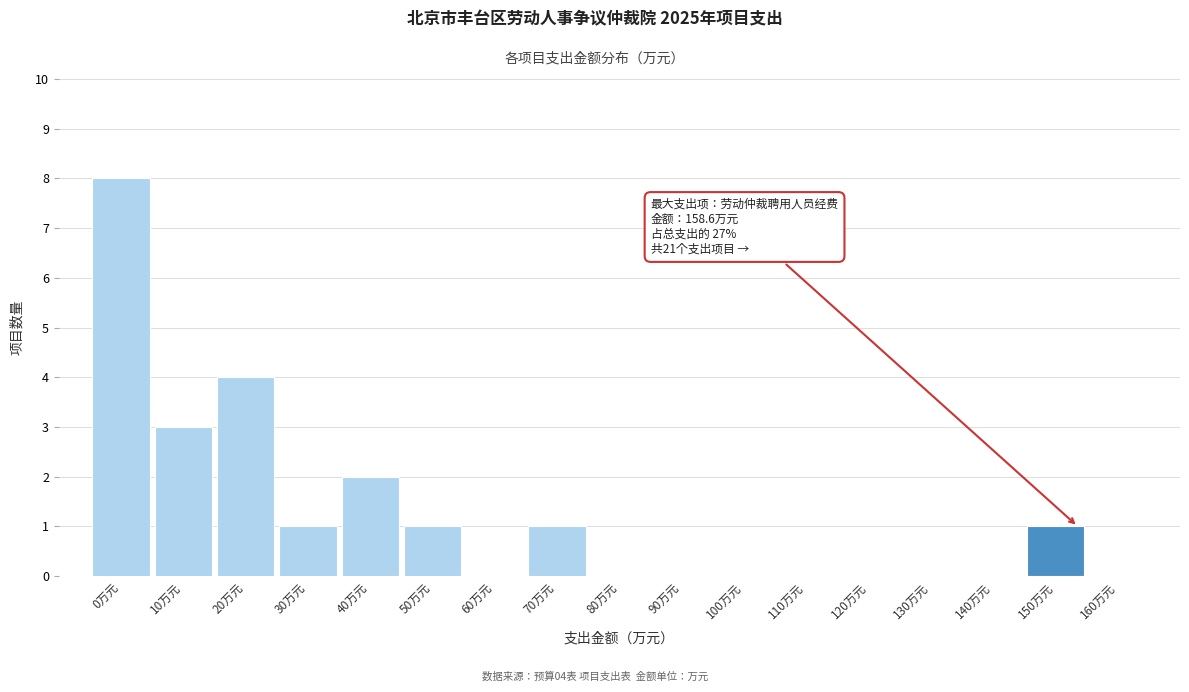

Reading left to right, what are all the values shown in this chart?

0万元=8	10万元=3	20万元=4	30万元=1	40万元=2	50万元=1	60万元=0	70万元=1	80万元=0	90万元=0	100万元=0	110万元=0	120万元=0	130万元=0	140万元=0	150万元=1	160万元=0